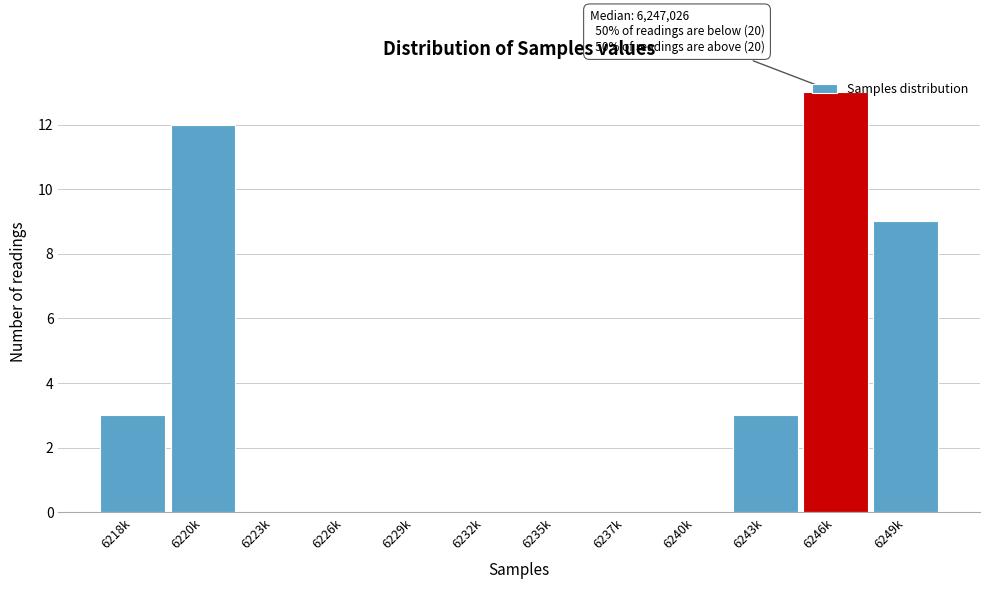

What is the greatest value displayed?

13